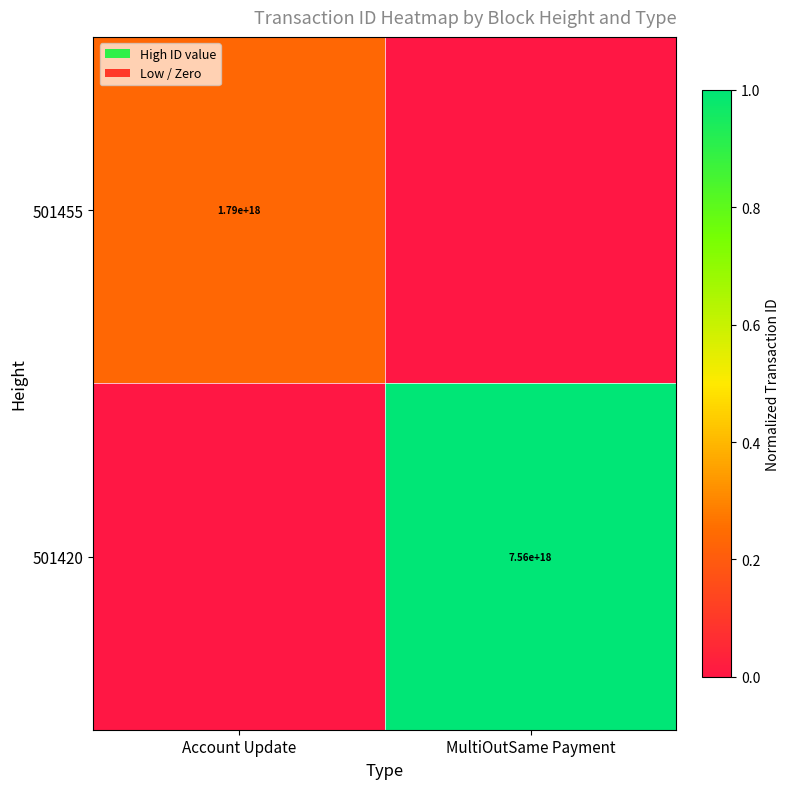

Is it true that 501420 equals 4622526215151603712 at MultiOutSame Payment?

False